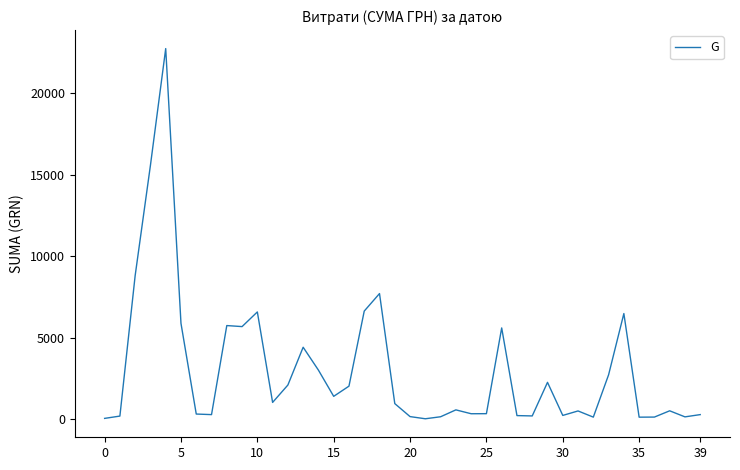

How many interior local valleys (lower than both neighbors) does the data have?

11